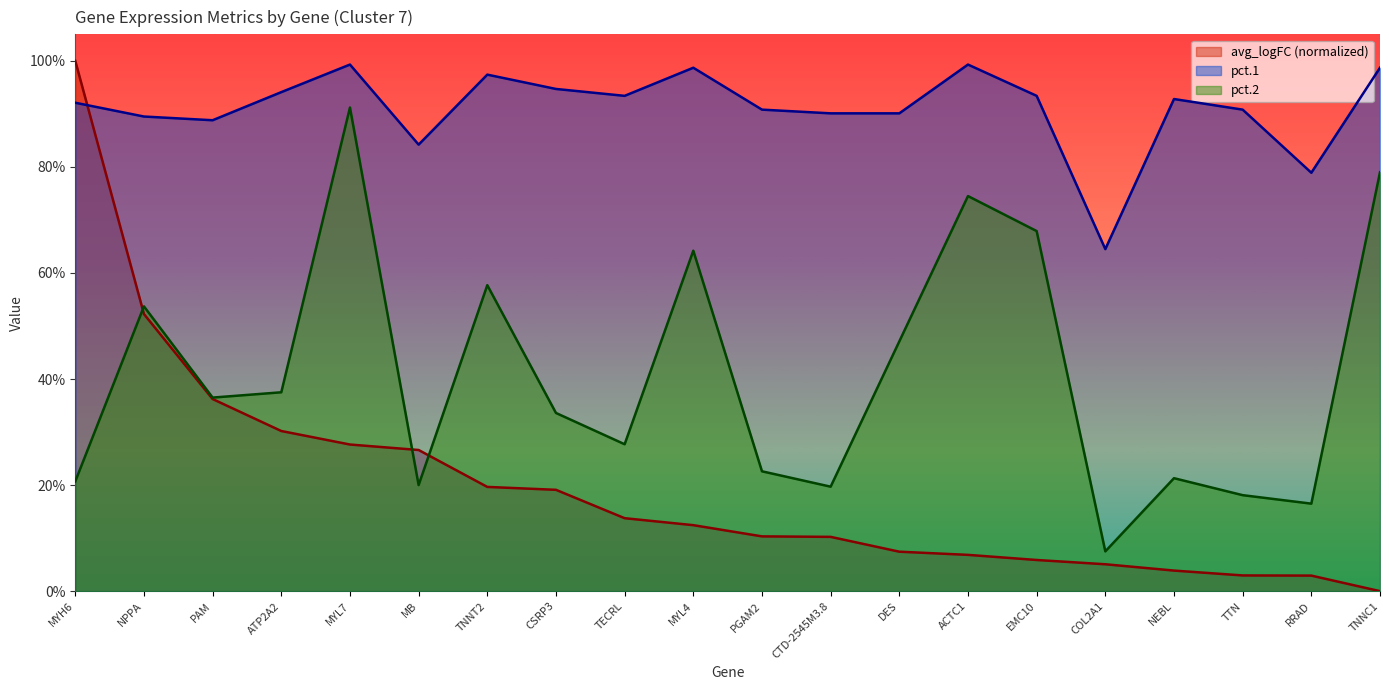

Does the chart have visible grid lines?

No